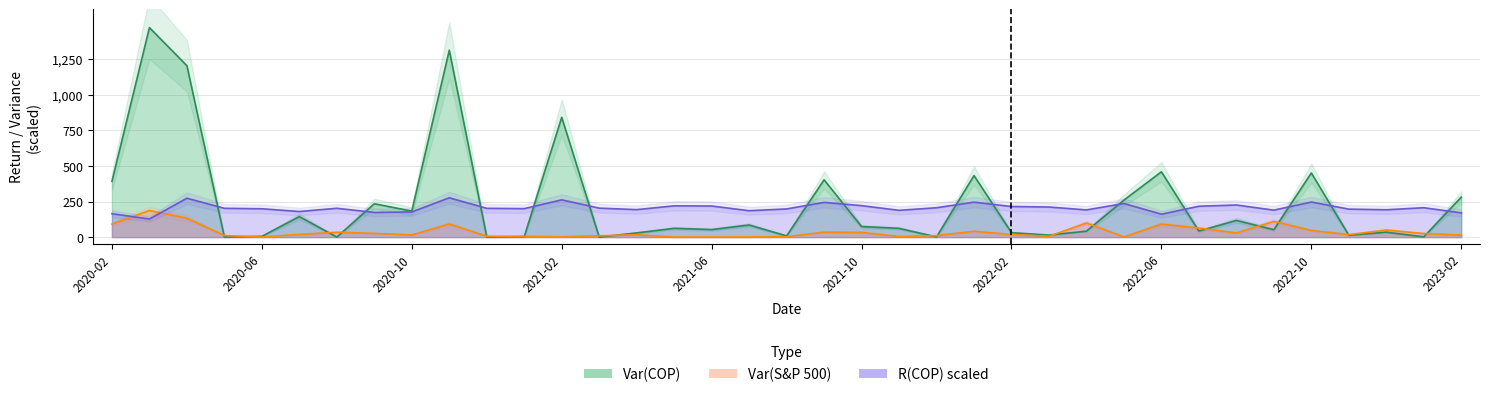

What is the difference between the highest and lowest values at 2022-02?

196.7